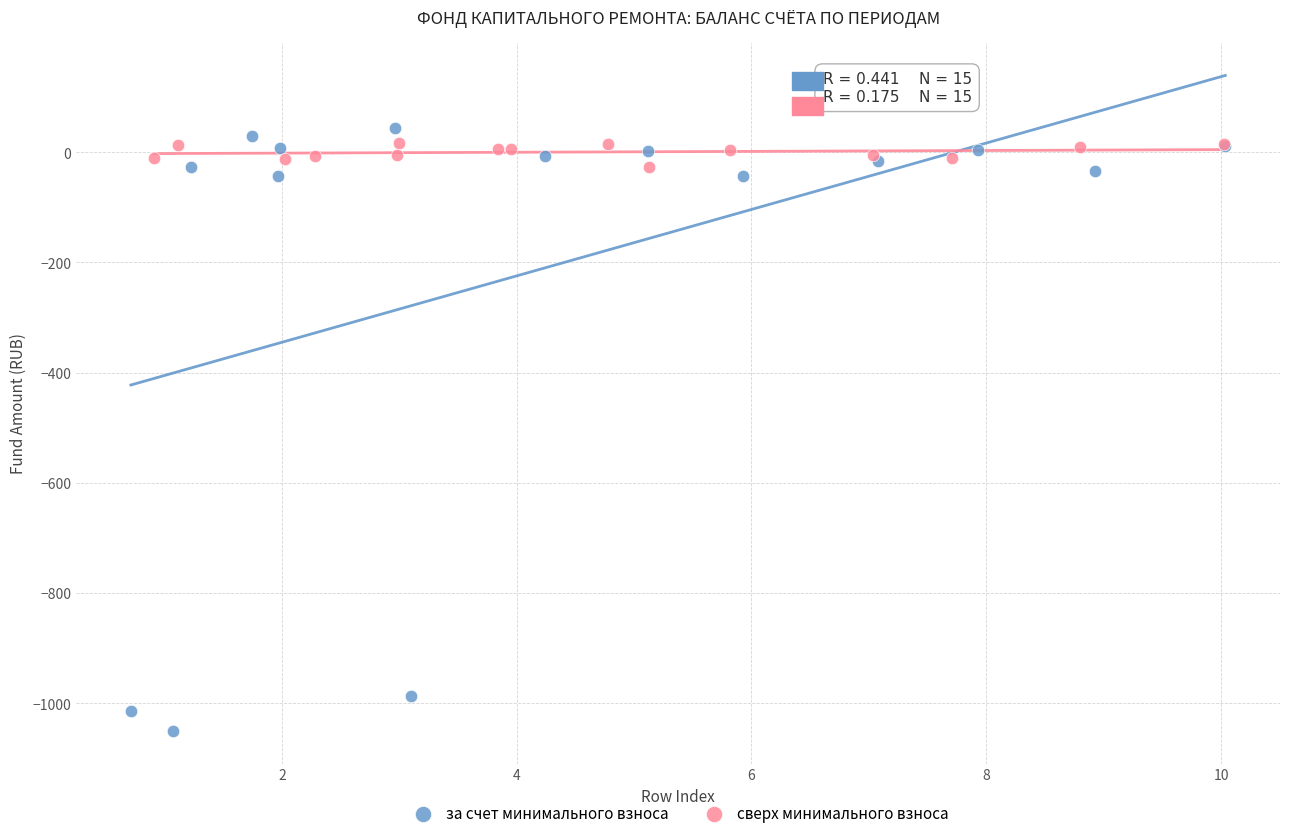

What are all the series names shown in the legend?

за счет минимального взноса, сверх минимального взноса